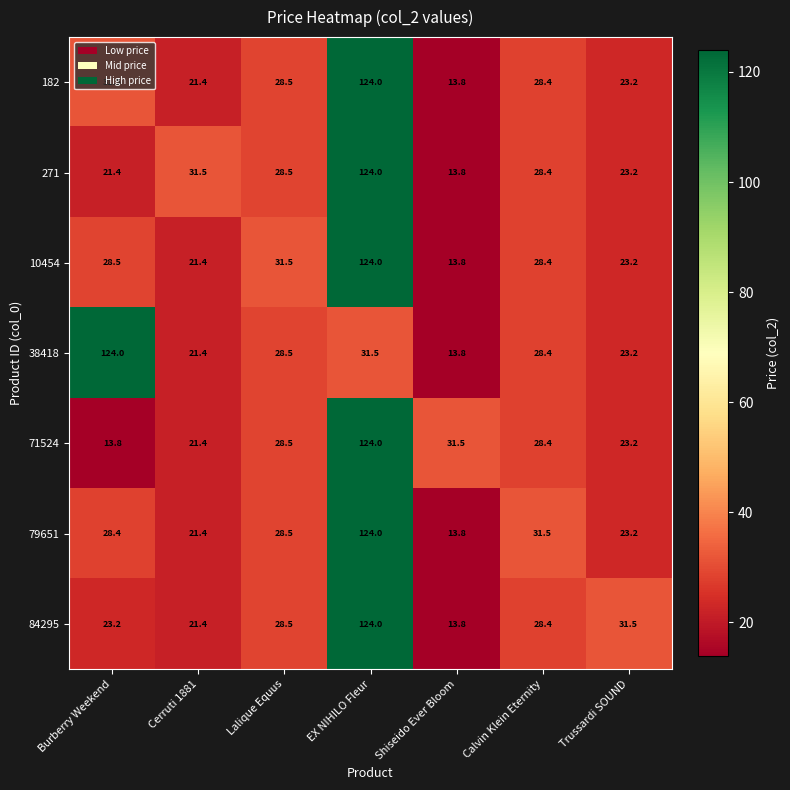

Is the value of 10454 at Burberry Weekend greater than the value of 79651 at Burberry Weekend?

Yes